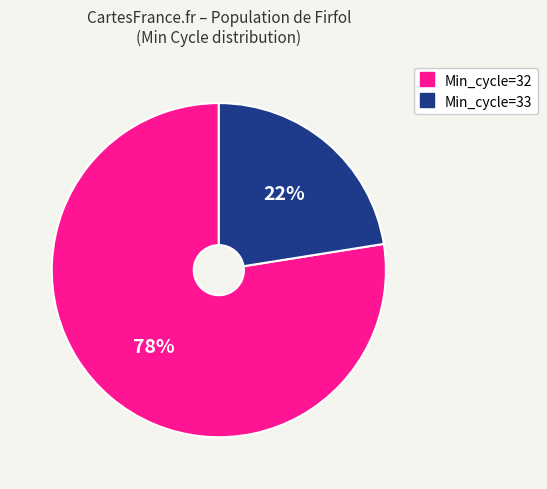

Is there a majority slice in this chart?

Yes